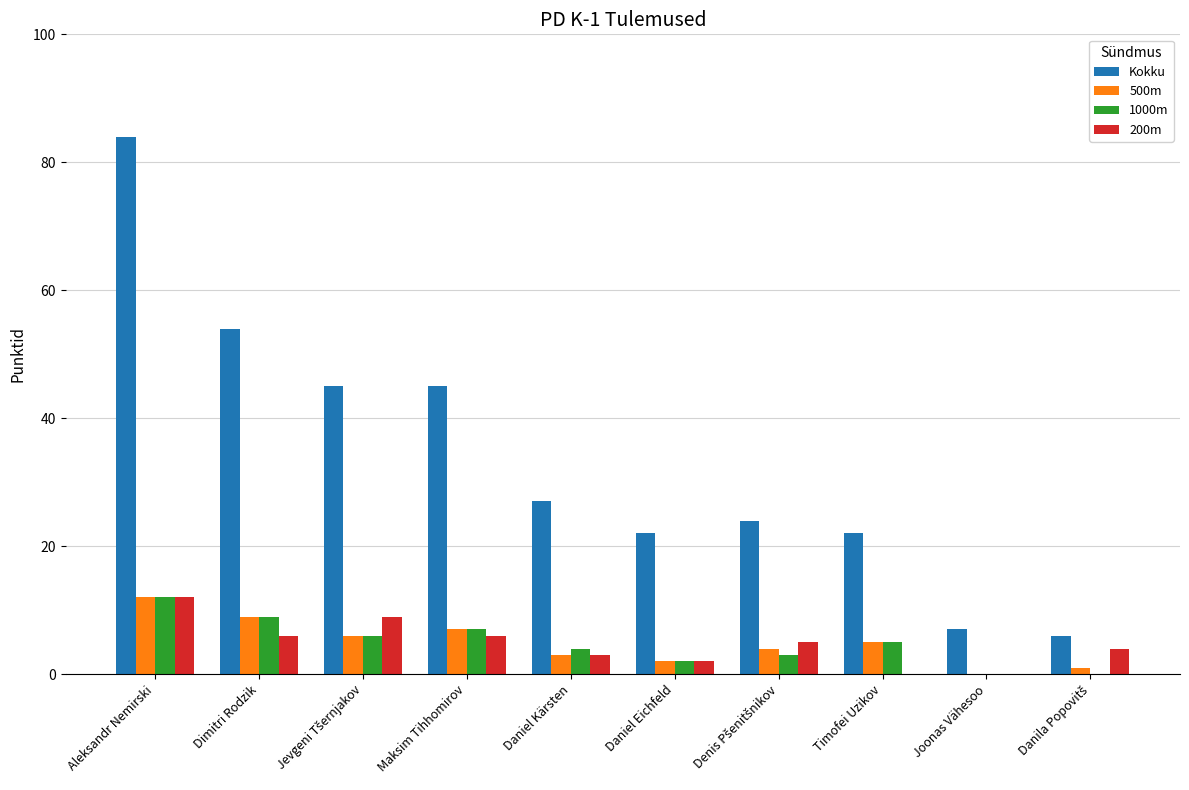

True or false: 1000m has a value of 9 at Dimitri Rodzik.

True